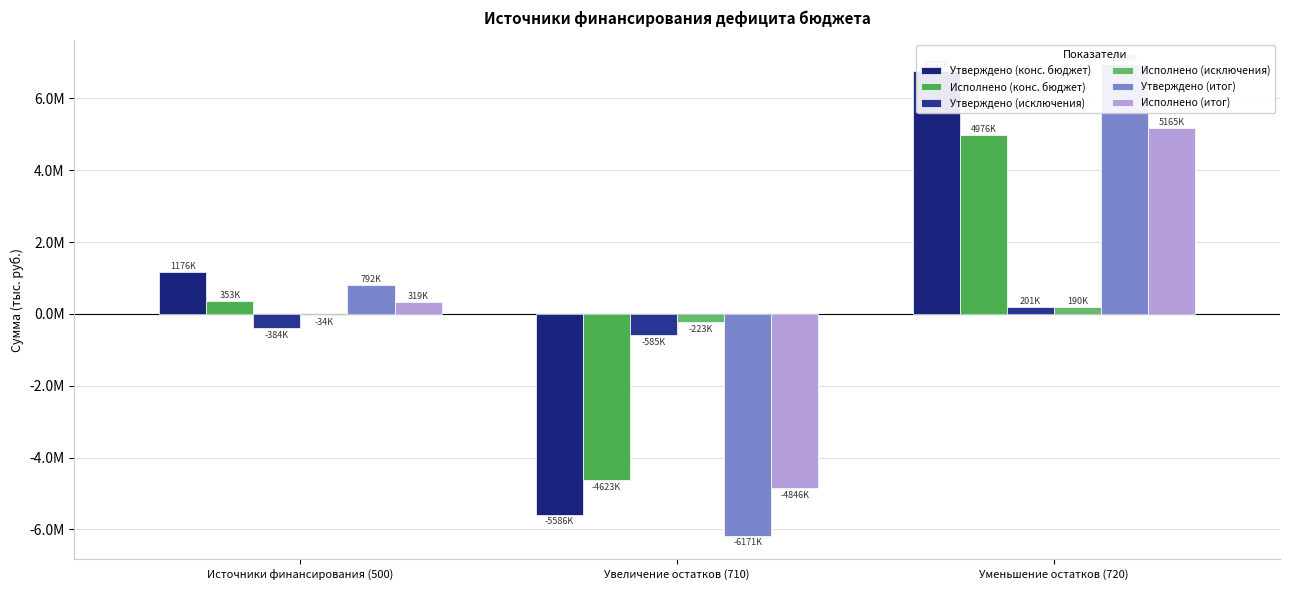

What is the value of the Утверждено (итог) bar at the 1st from the left?

792462.9